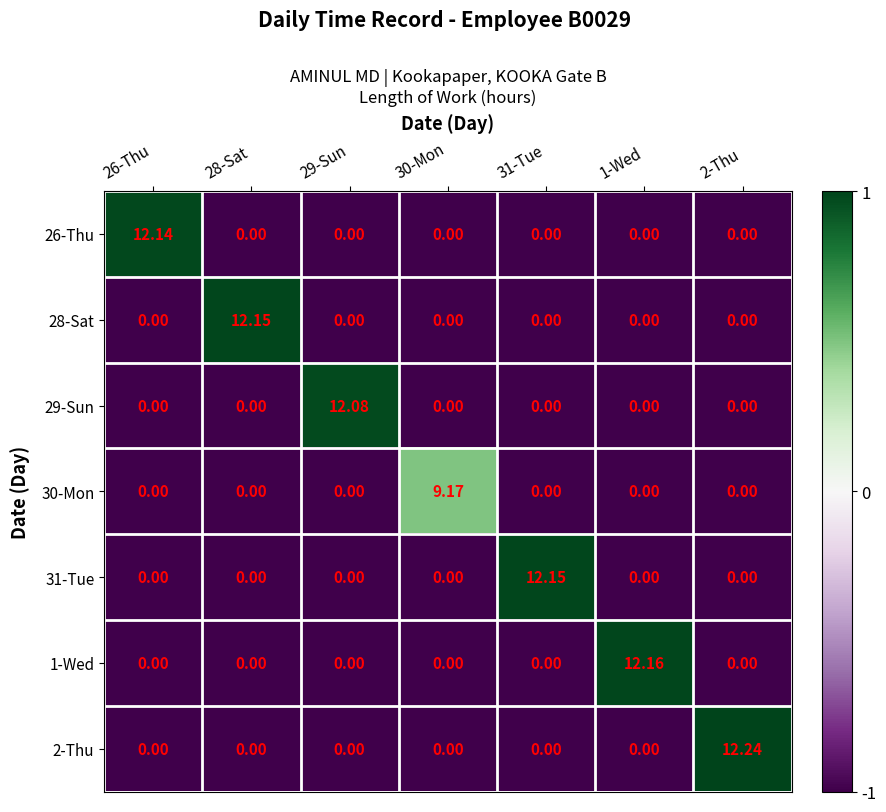

How many values in 2-Thu are above zero?

1